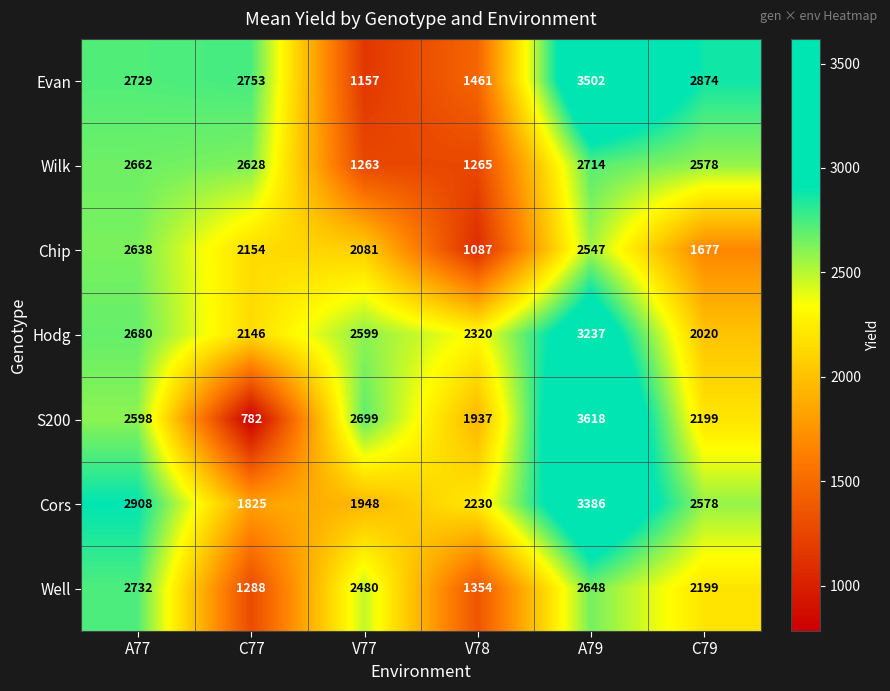

True or false: S200 has a value of 3987 at A77.

False